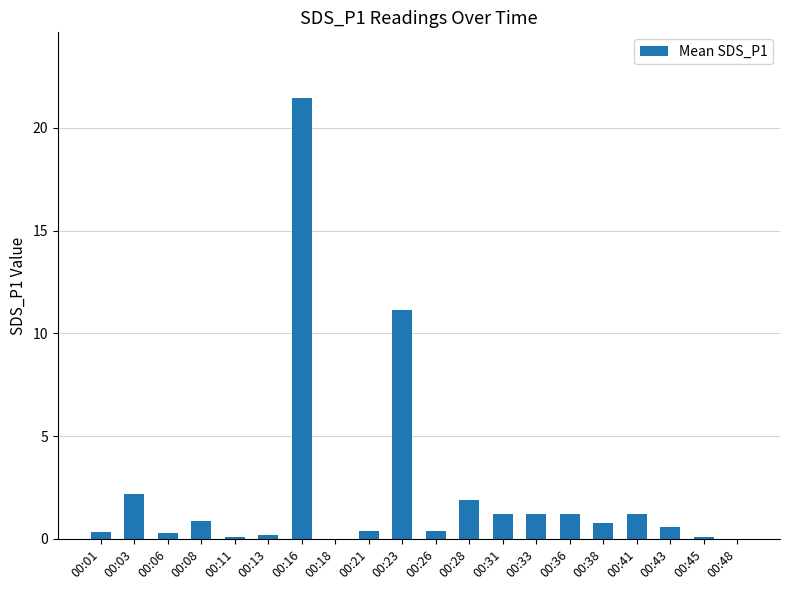

The chart shows a value of 0.4 at 00:21. True or false?

True